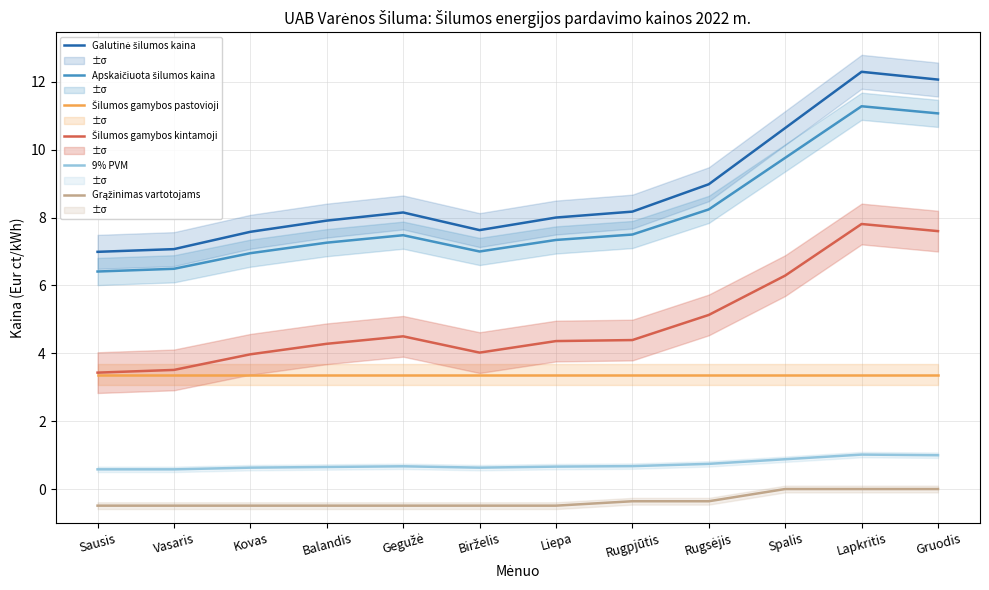

How many categories are shown in the chart?

12